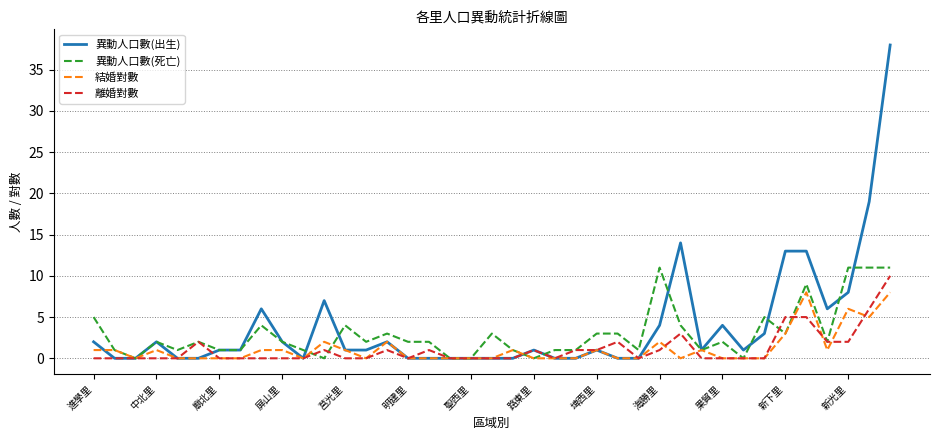

Which series has the widest spread of values?

異動人口數(出生)